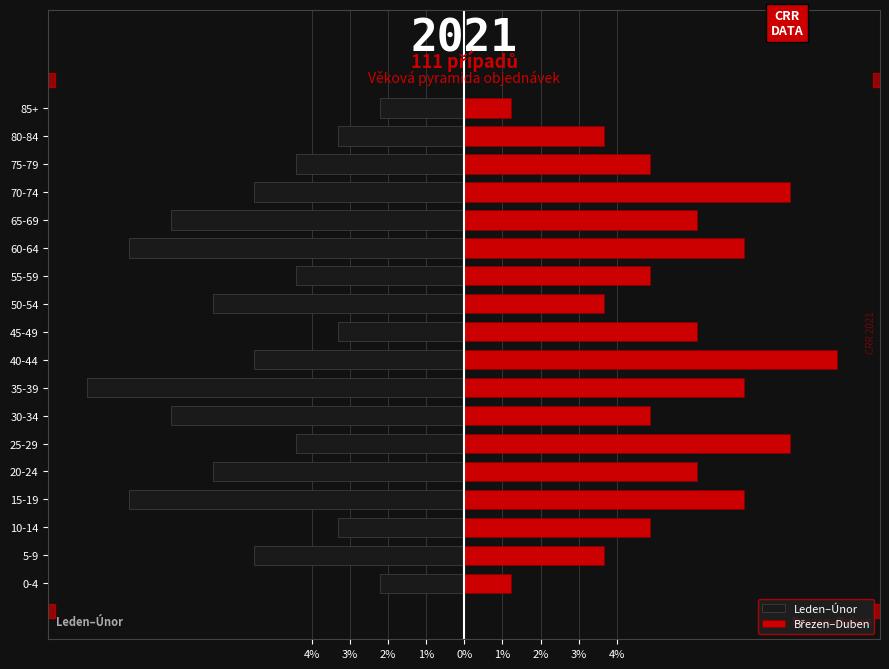

What is the average value of the Březen–Duben series?

5.6